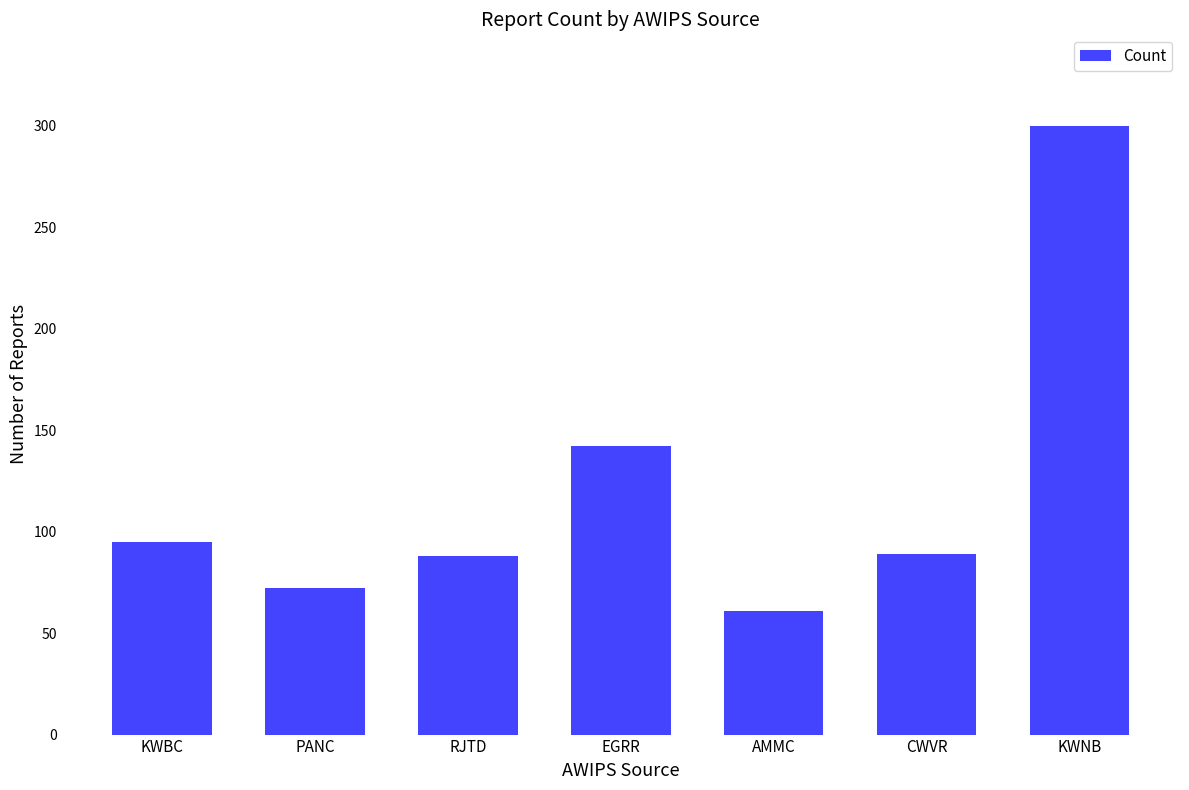

How many data points does each series have?

7